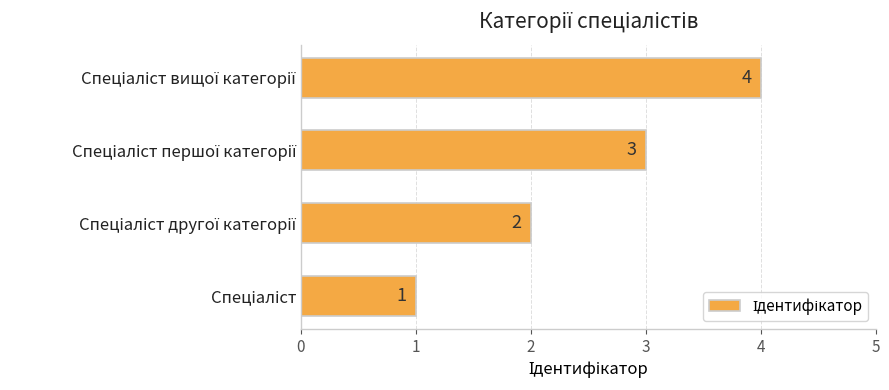

What is the difference between the maximum and minimum values?

3